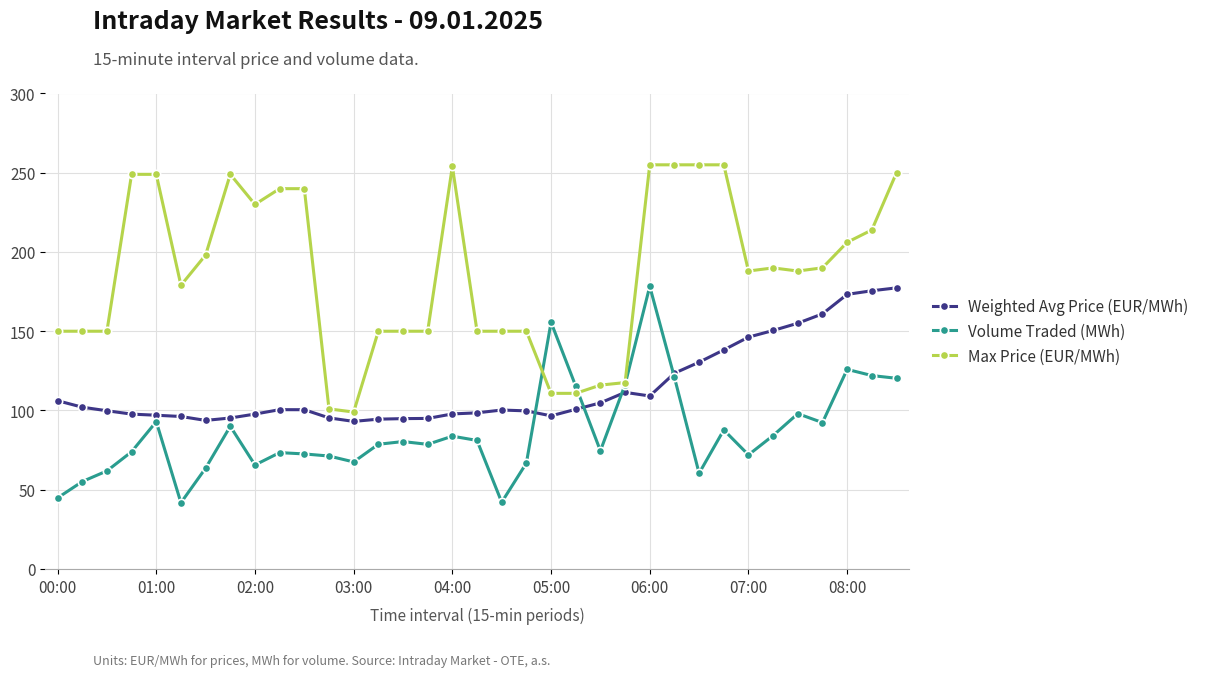

True or false: Max Price (EUR/MWh) has more than 2 interior local peaks.

True